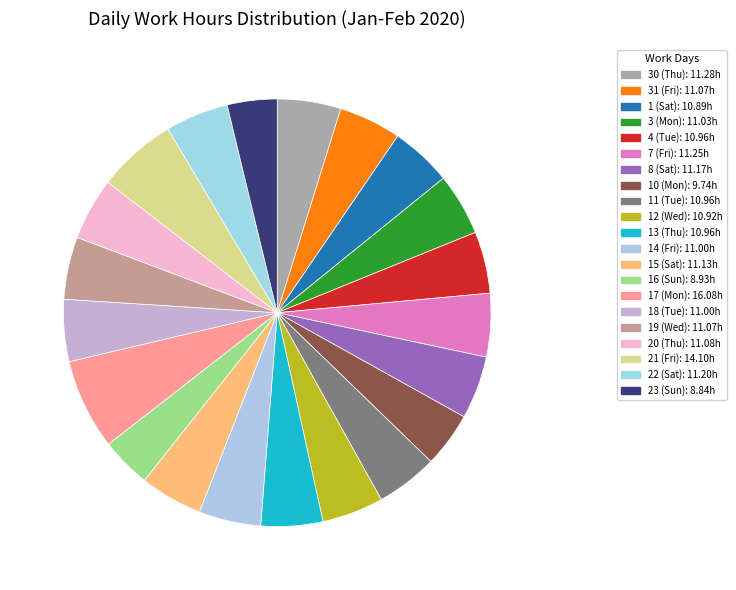

What is the ratio of the value at 13 (Thu) to the value at 12 (Wed)?

1.0